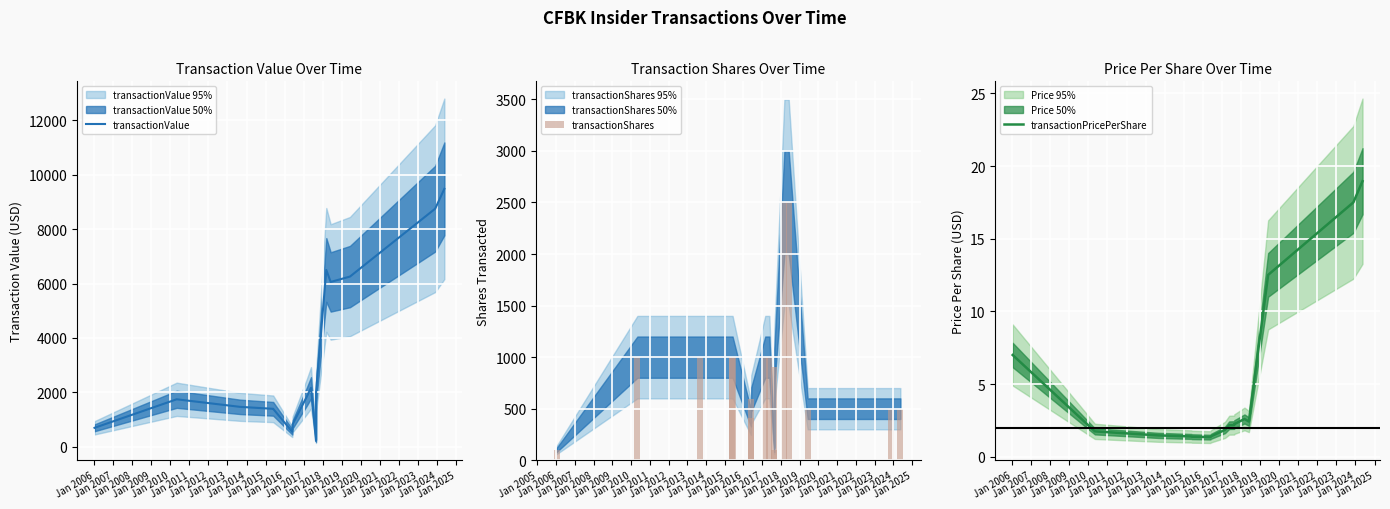

What is the average value of the transactionPricePerShare series?

4.9